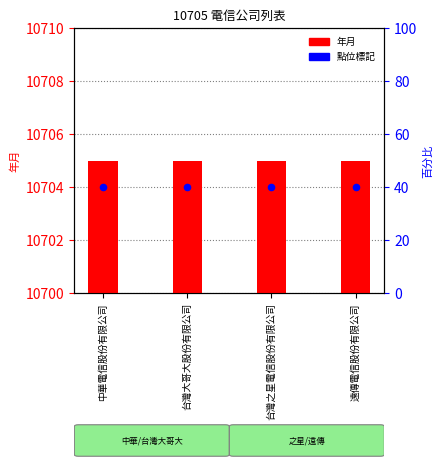

What is the total value across all series at 中華電信股份有限公司?

21409